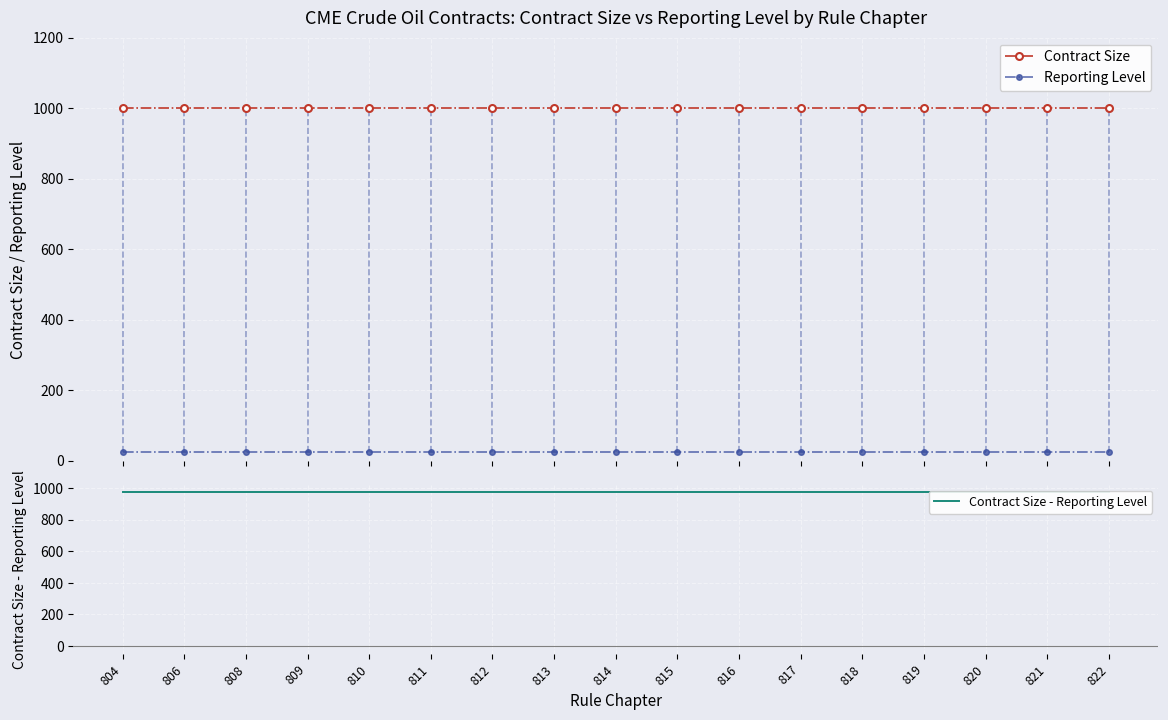

What is the highest value of the Contract Size series?

1000